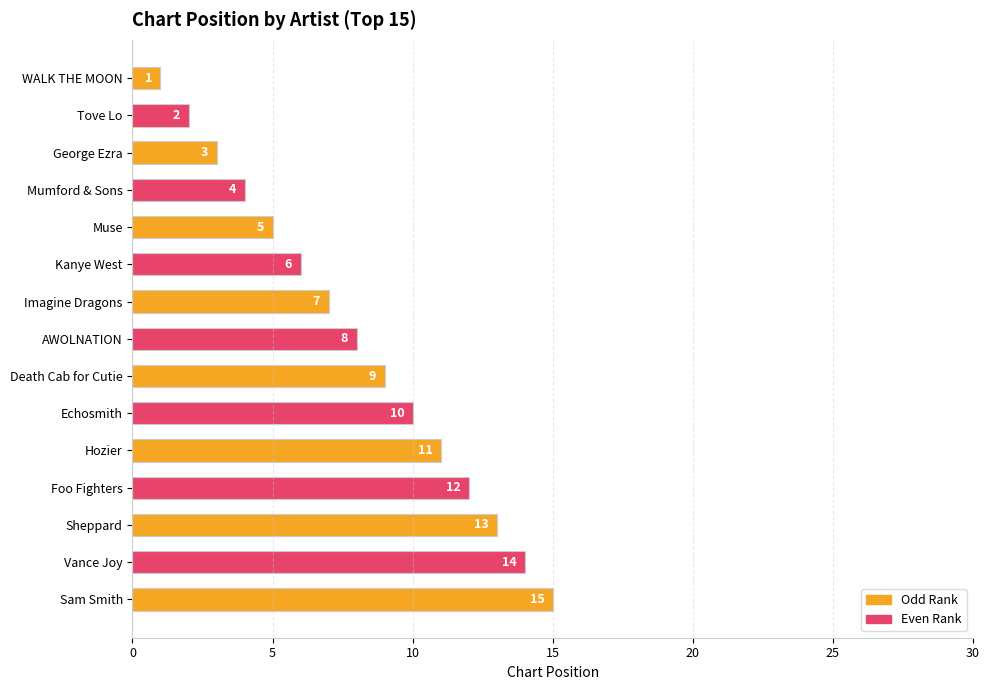

Does the chart contain stacked bars?

No